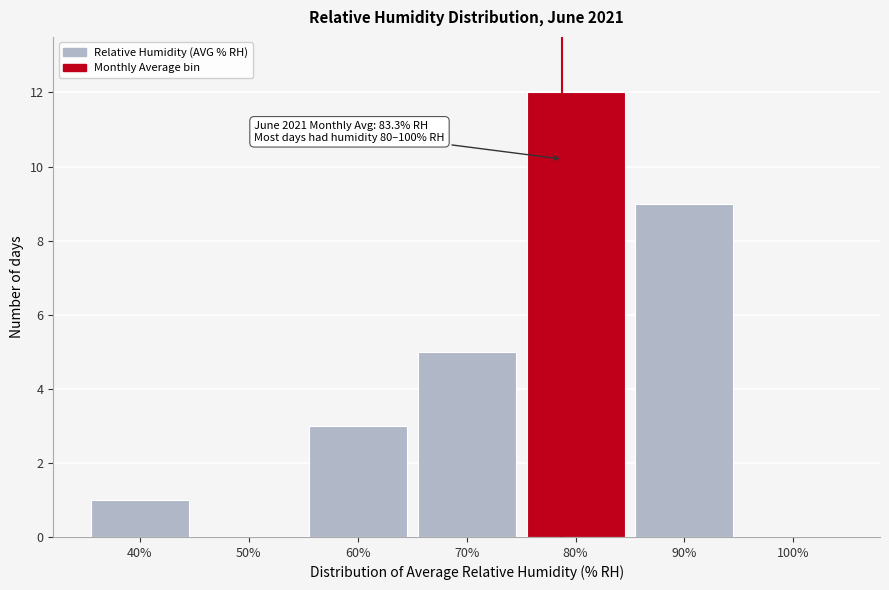

Reading left to right, what are all the values shown in this chart?

40%=1	50%=0	60%=3	70%=5	80%=12	90%=9	100%=0